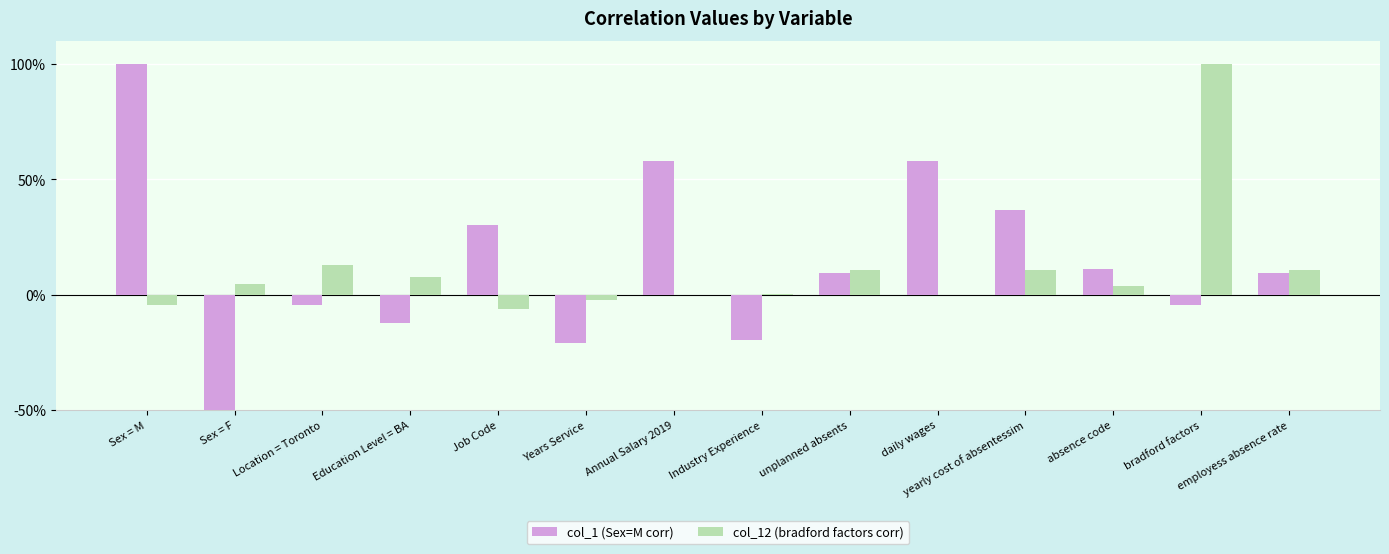

How many categories are shown in the chart?

14